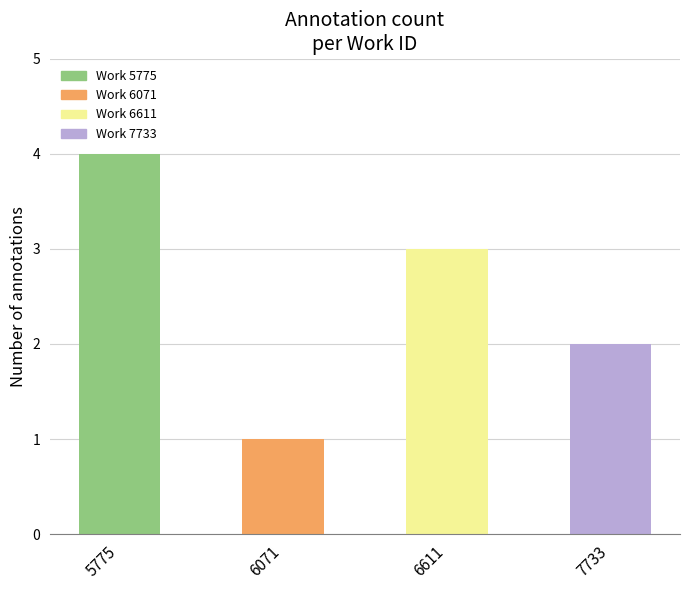

How many data points are less than 3?

2